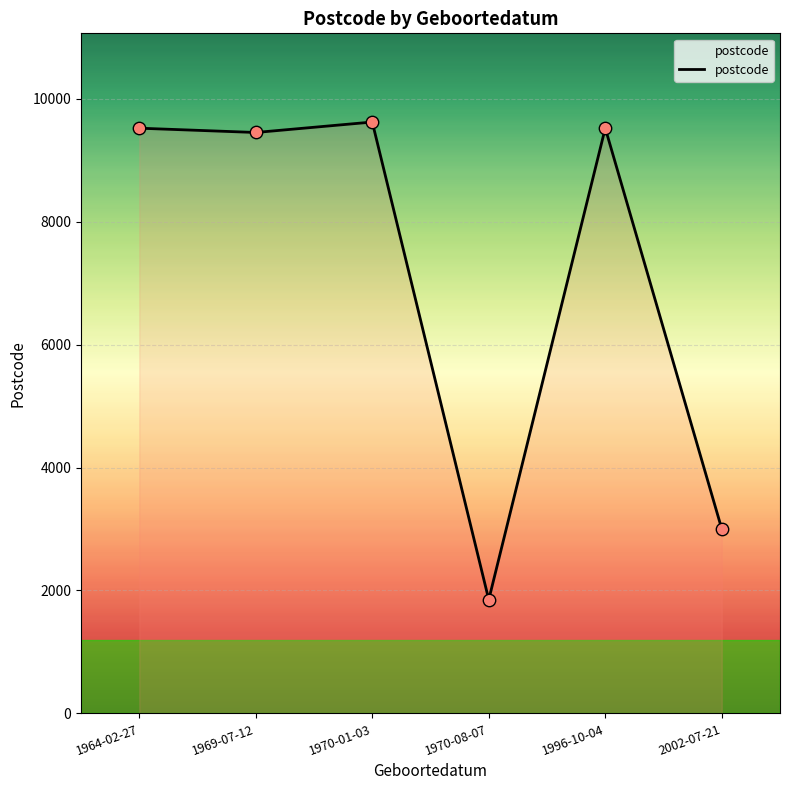

Approximately how many times larger is the value at 1964-02-27 compared to 1970-08-07?

5.1